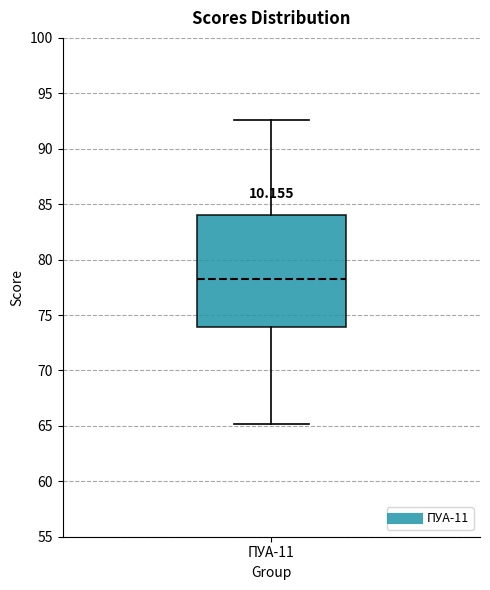

Transcribe this box plot: give where the median line is, the range the box spans, and where the two whiskers end, as read against the y-axis. The values are not printed on the chart, so give them approximately, as read against the axis.

median 78.5, box 74.0 to 84.0, whiskers 65.0 to 92.5